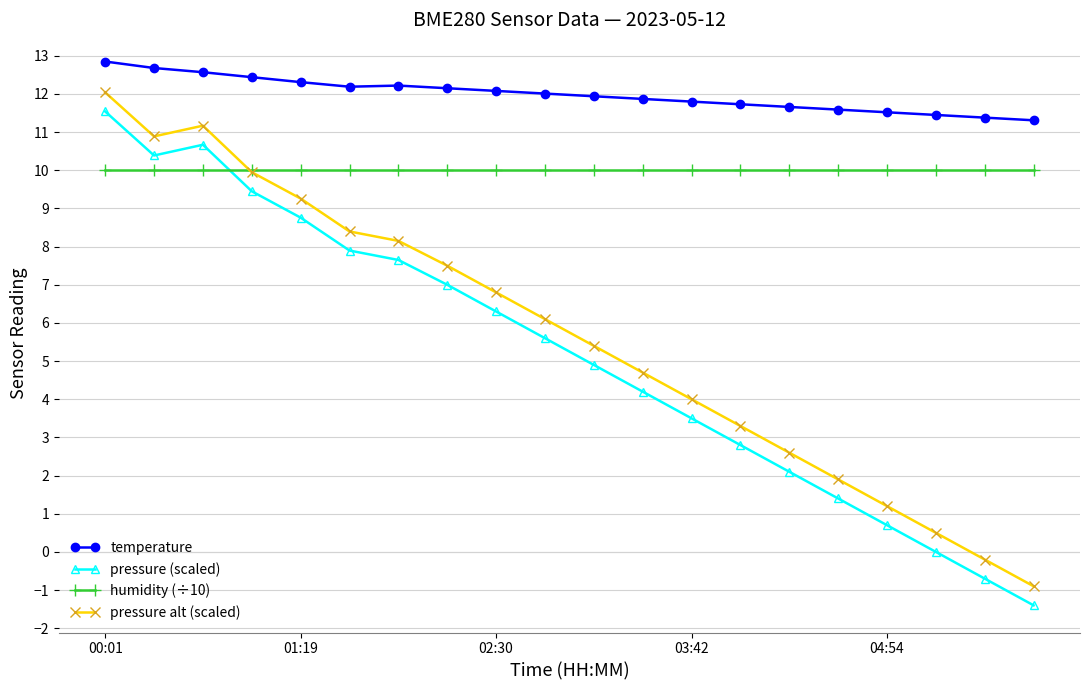

True or false: temperature has more than 0 points higher than both neighbors.

True